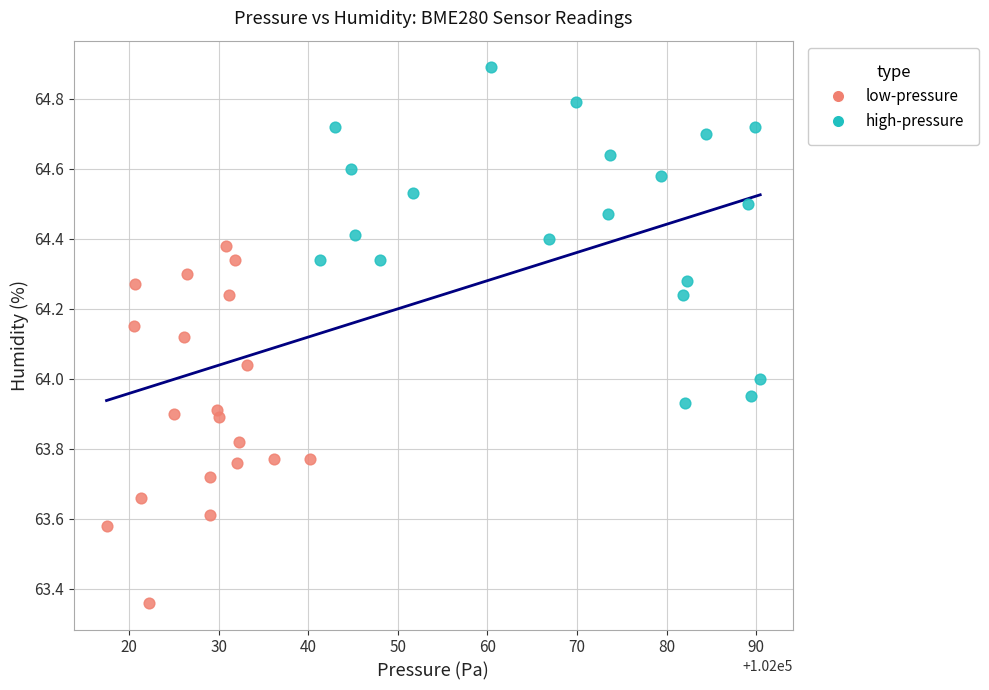

Which series reaches the maximum Y coordinate?

high-pressure